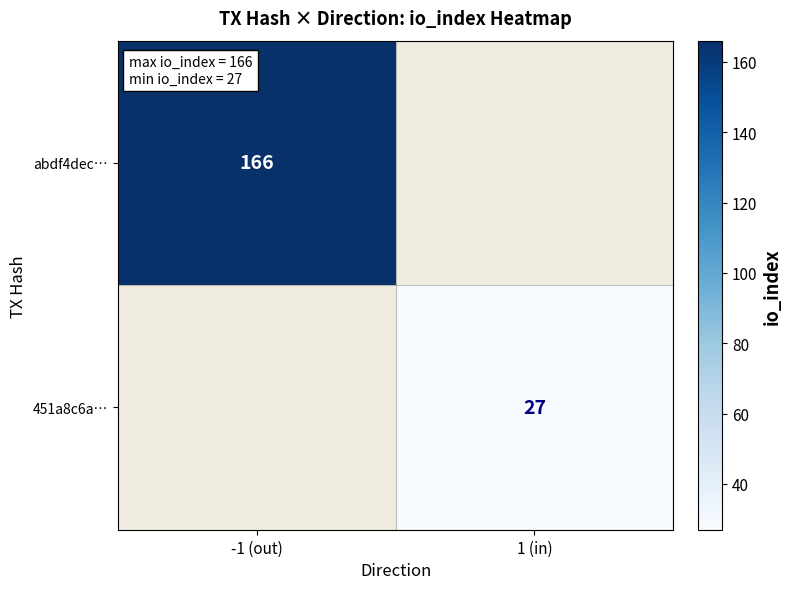

The value of 451a8c6a… at 1 (in) is 27. True or false?

True